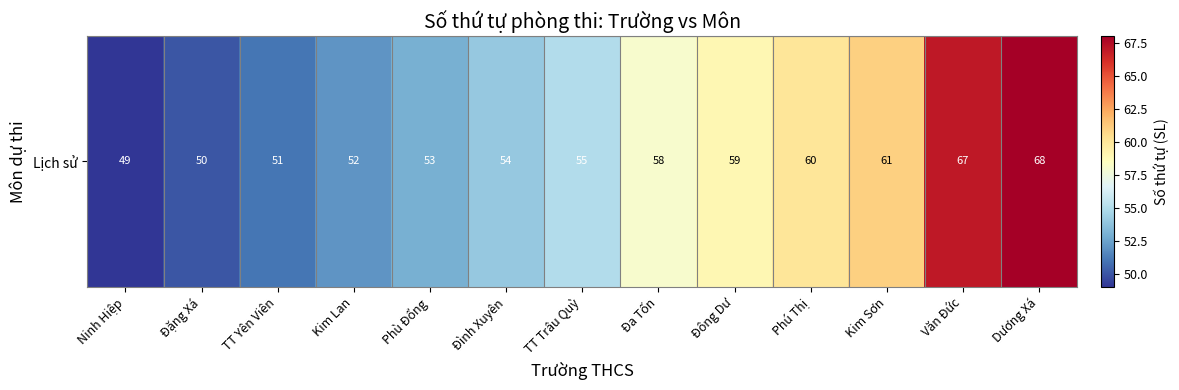

What is the approximate value at Kim Sơn?

61